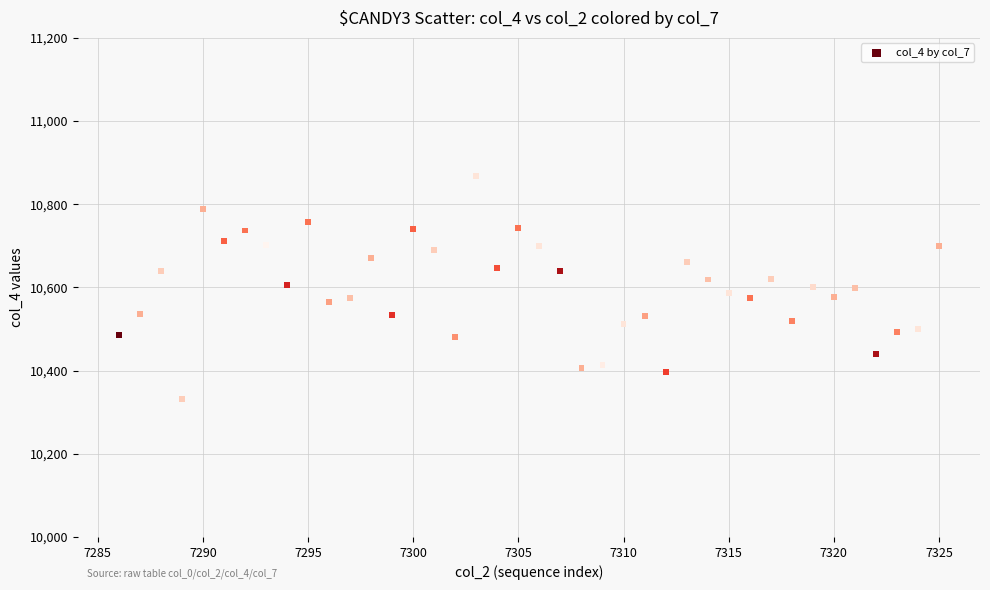

What is the range of Y values (max minus min)?

535